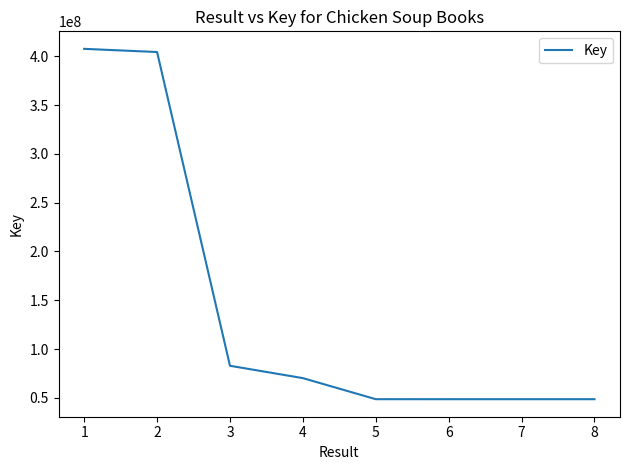

Is this an area chart (filled region under the line)?

No